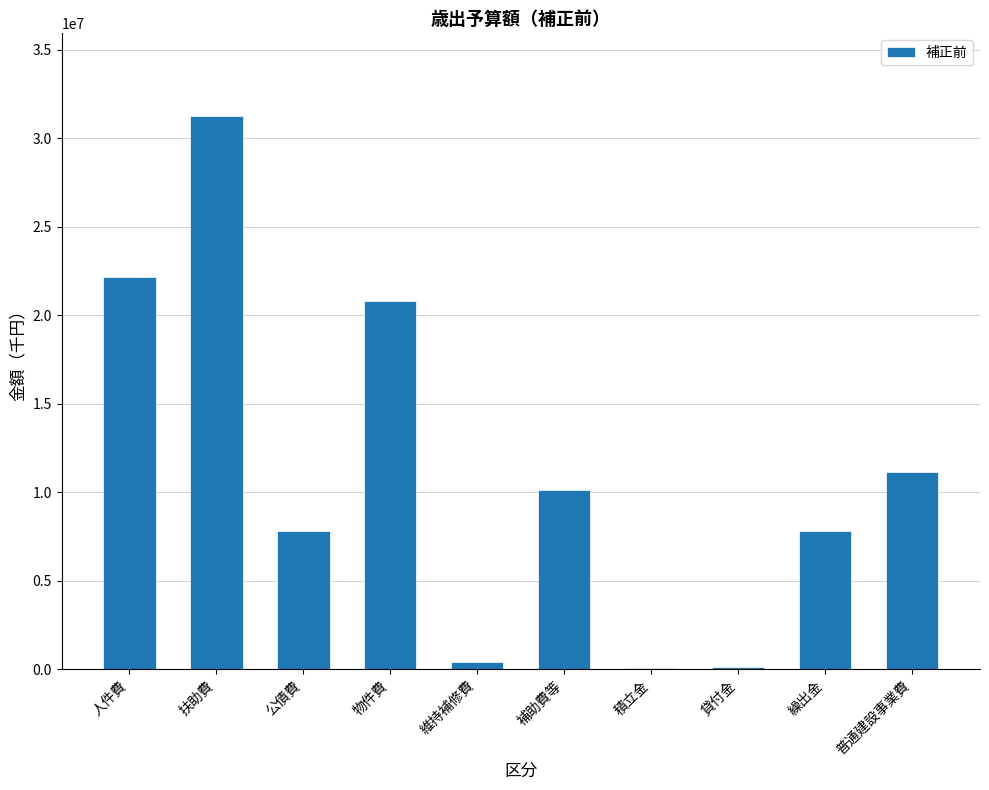

How many categories are shown in the chart?

10